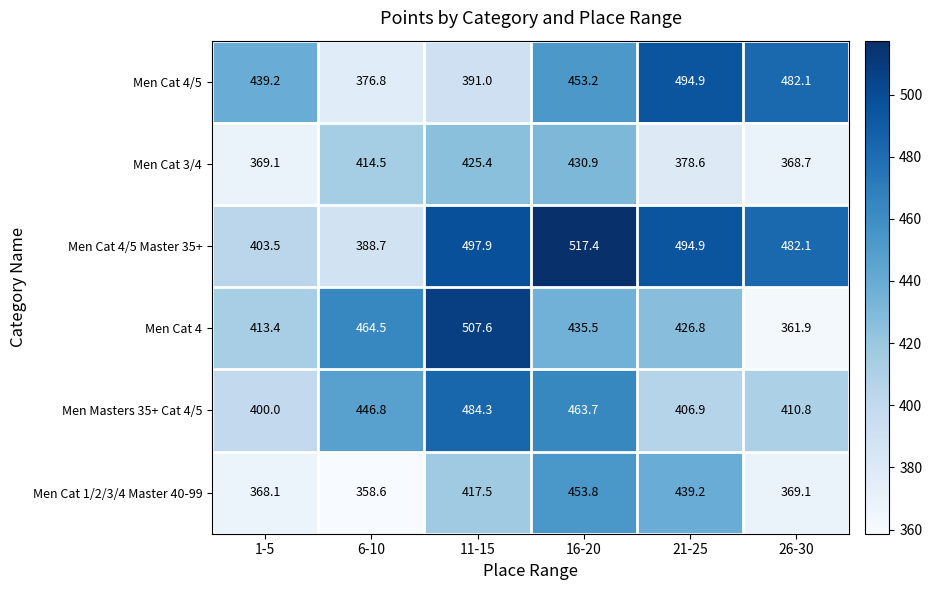

How many categories are shown in the chart?

6